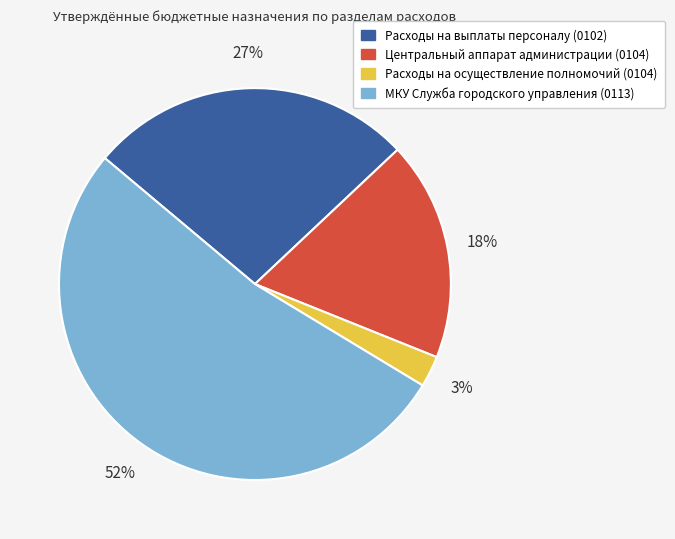

Approximately how many times larger is the value at МКУ Служба городского управления (0113) compared to Центральный аппарат администрации (0104)?

2.9